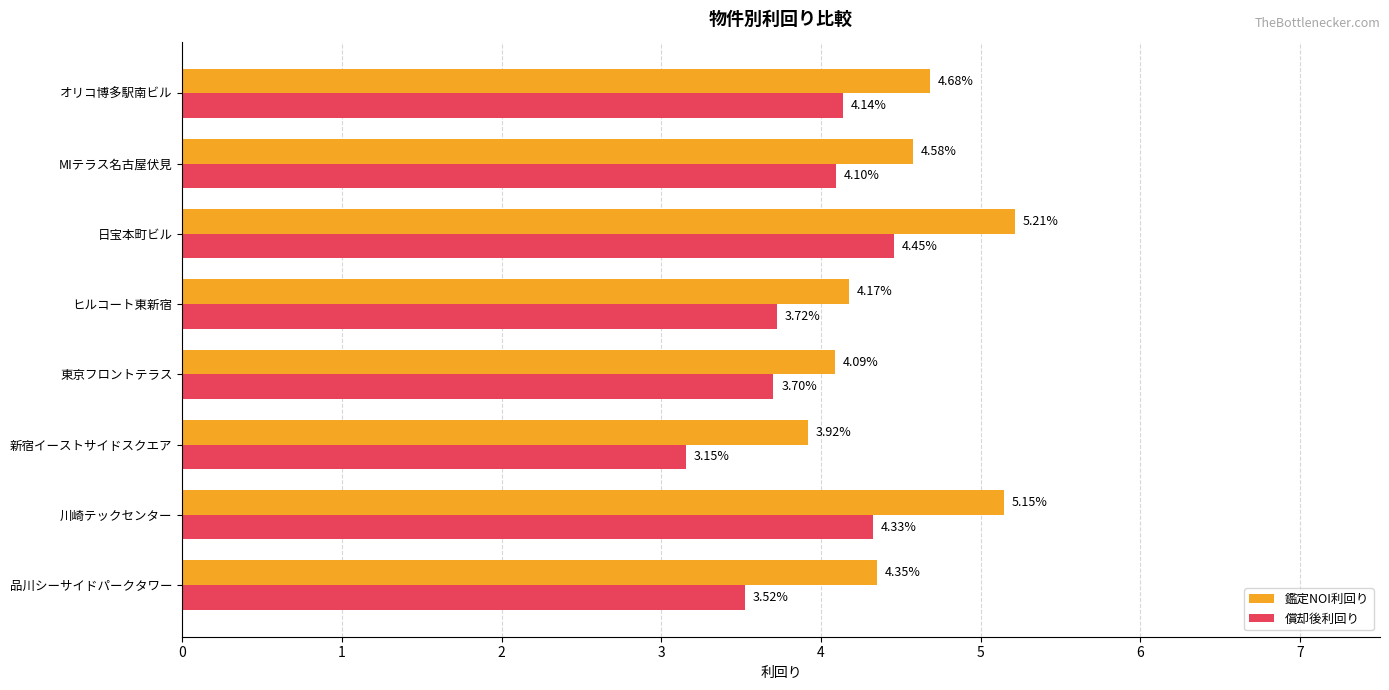

How many distinct data groups are displayed?

2